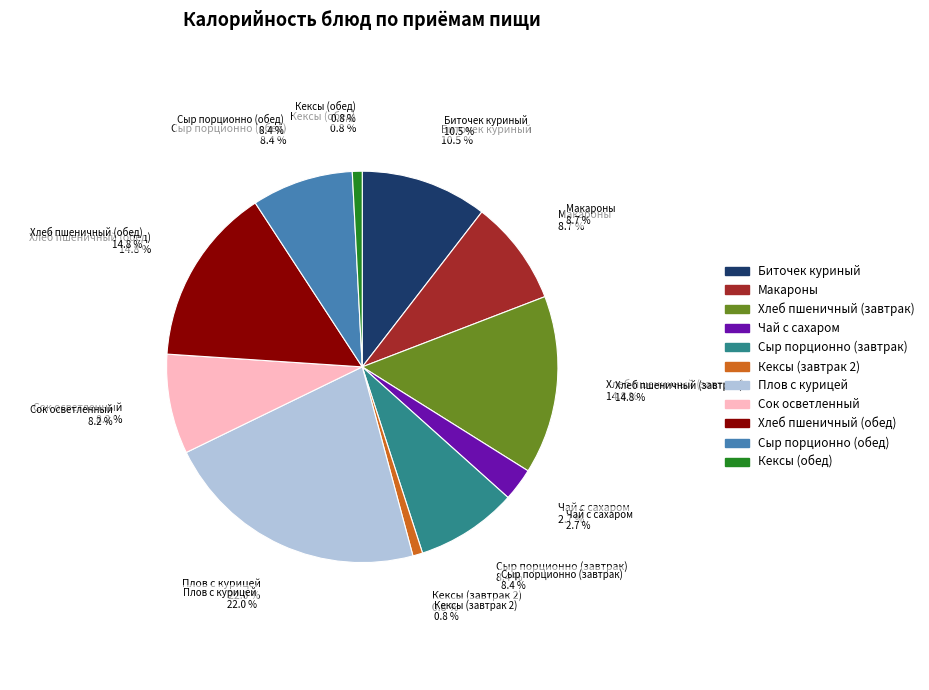

What percentage is NOT represented by Чай с сахаром?

97.3%